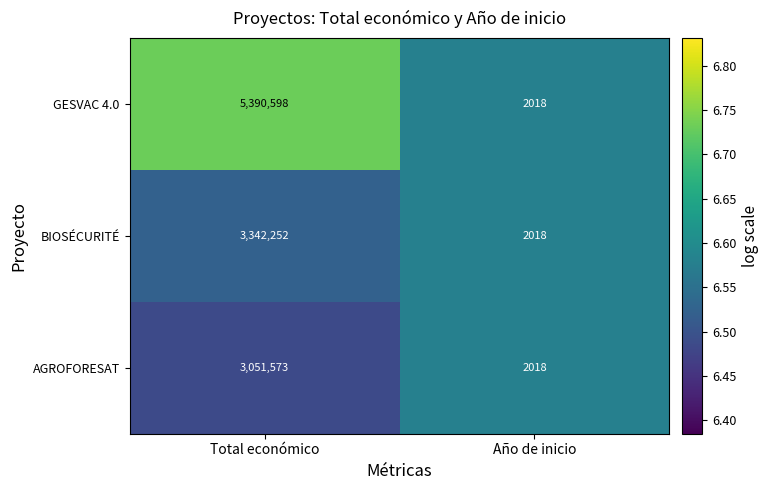

The value of BIOSÉCURITÉ at Año de inicio is 3563. True or false?

False